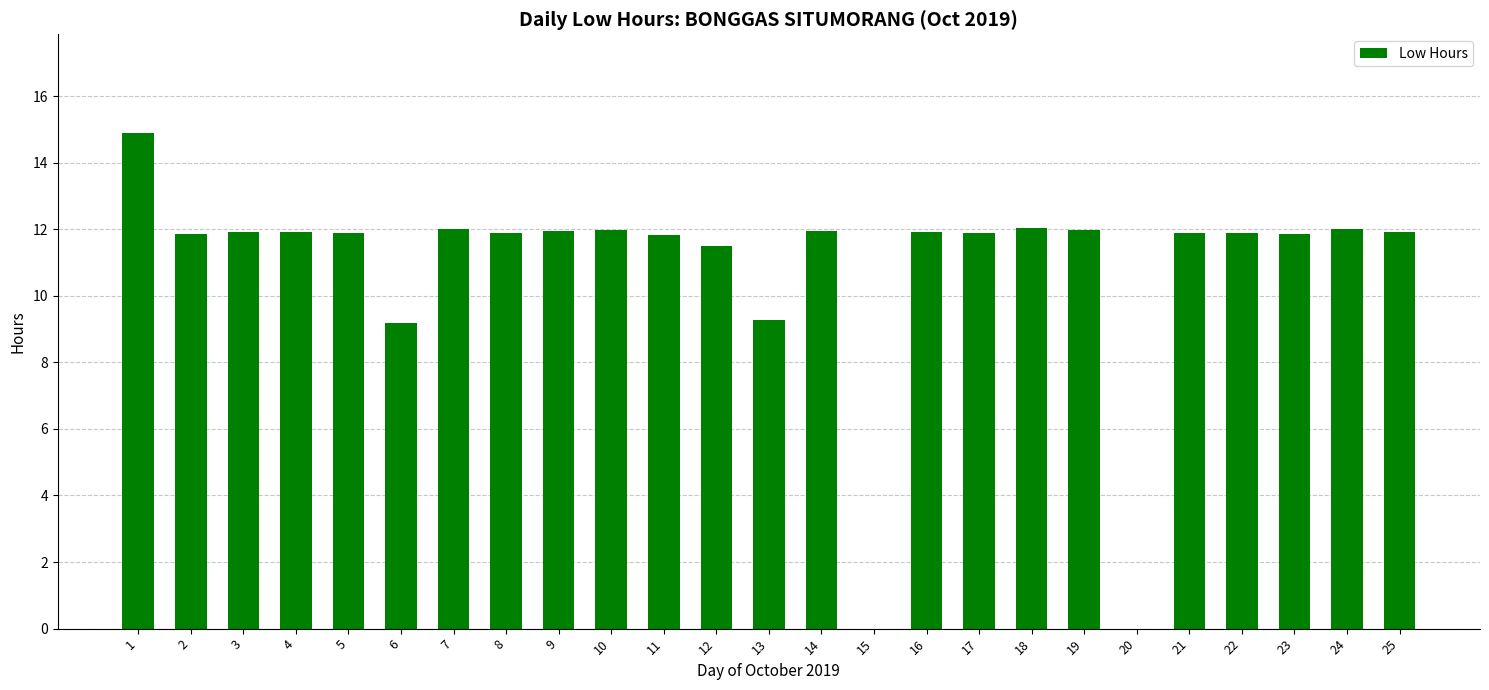

What is the sum of all values?

271.4